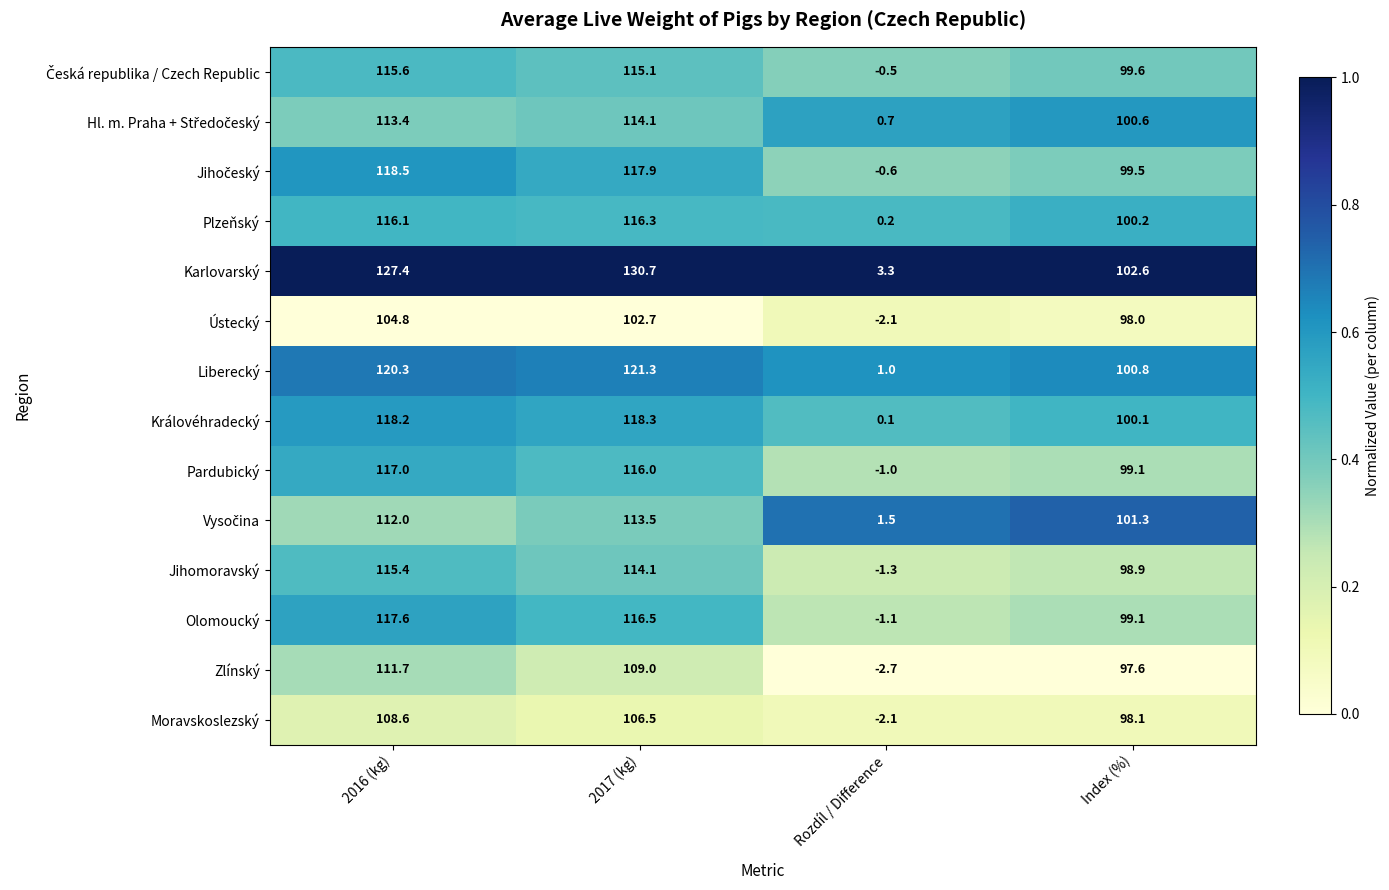

The Jihomoravský series shows 67.0 at 2016 (kg). True or false?

False